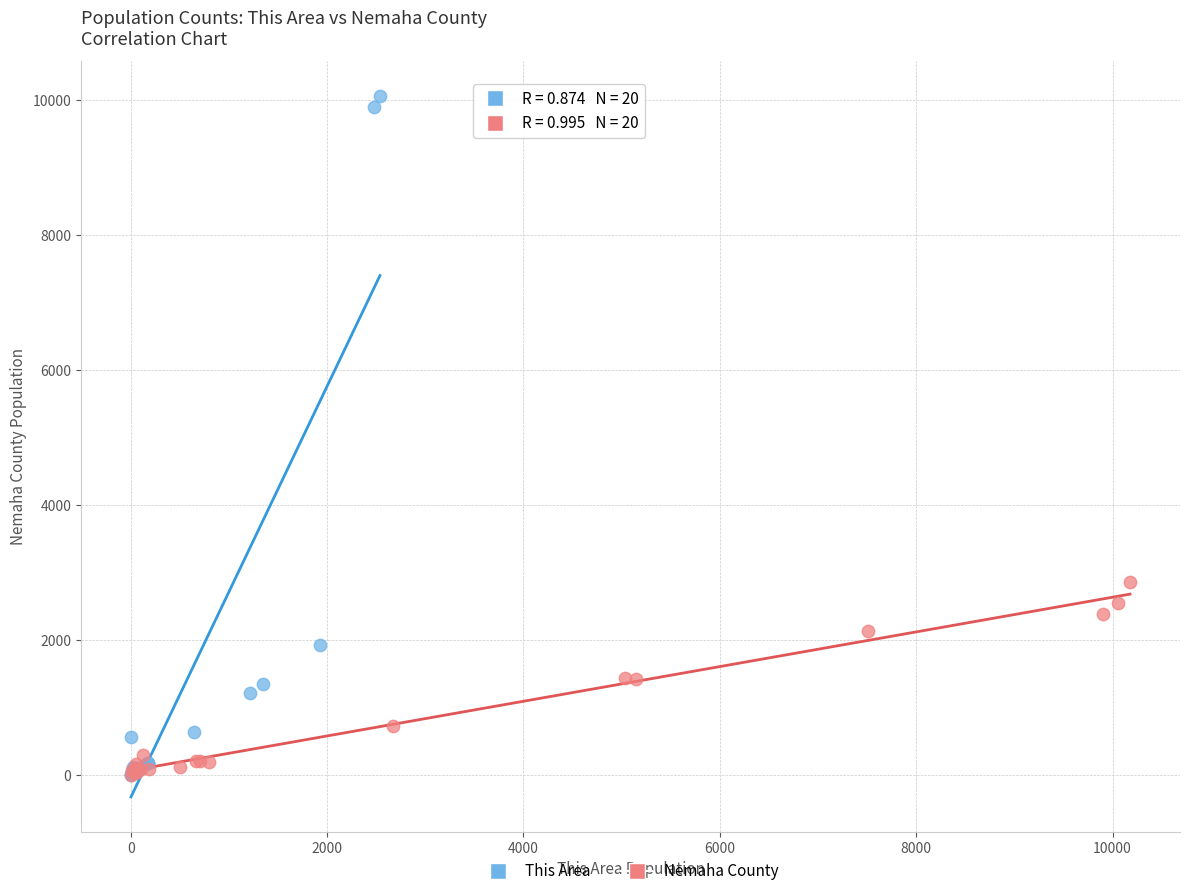

Which series reaches the maximum Y coordinate?

This Area